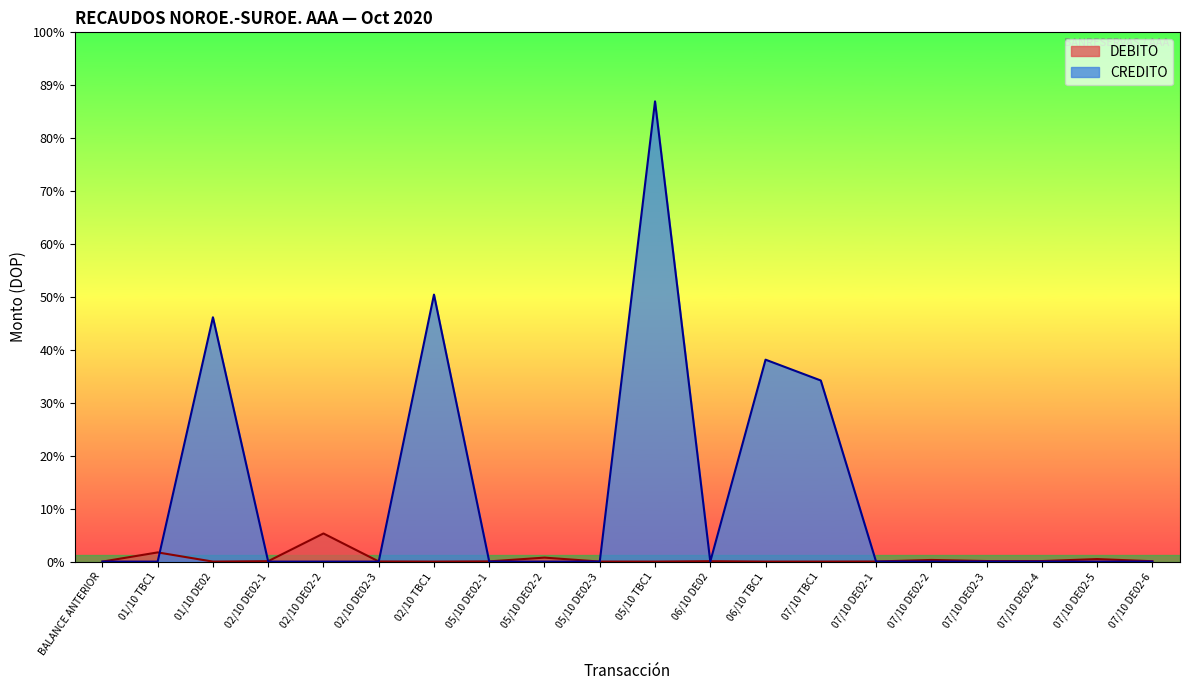

Where is the first local minimum for DEBITO?

01/10 DE02